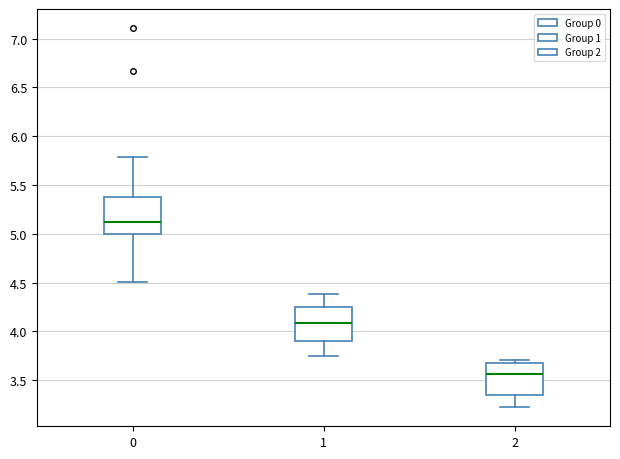

Where does the lower whisker of the box at x = 1 end on the y-axis? The values are not printed on the chart, so give them approximately, as read against the axis.

3.75